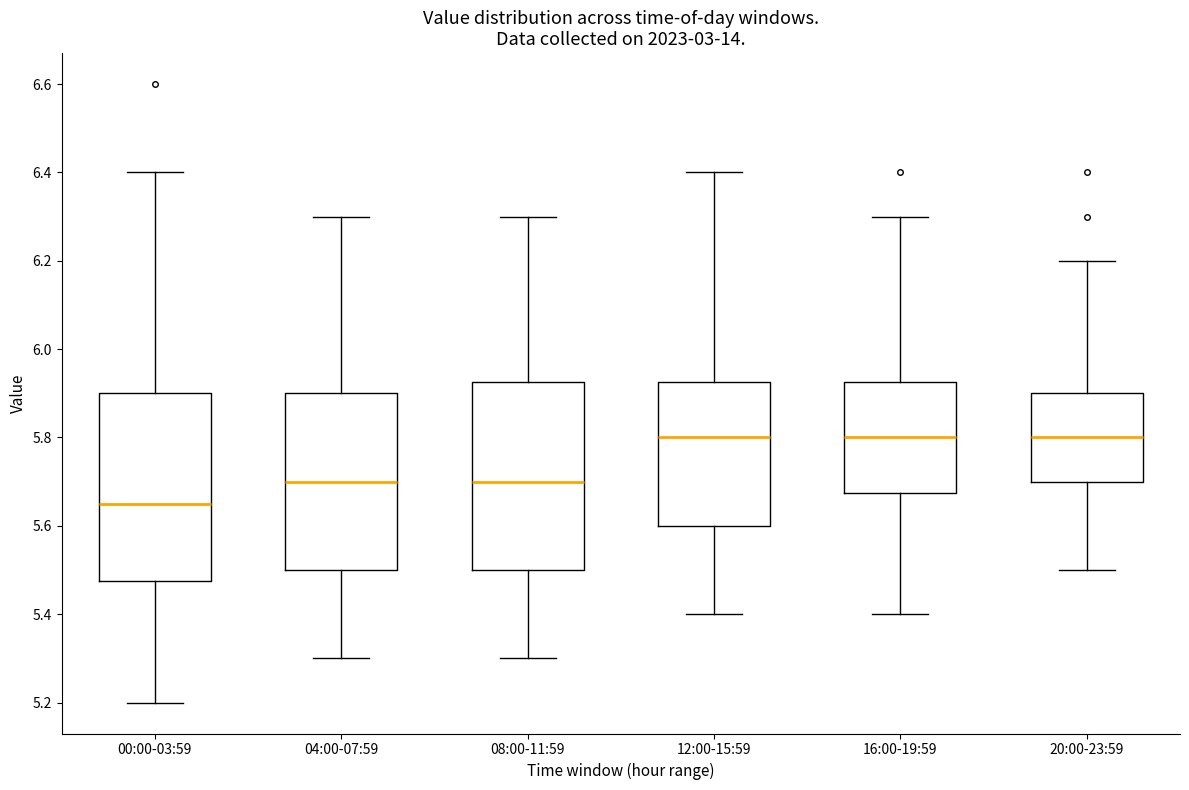

Where does the median line of the box for 08:00-11:59 sit on the y-axis? The values are not printed on the chart, so give them approximately, as read against the axis.

5.70